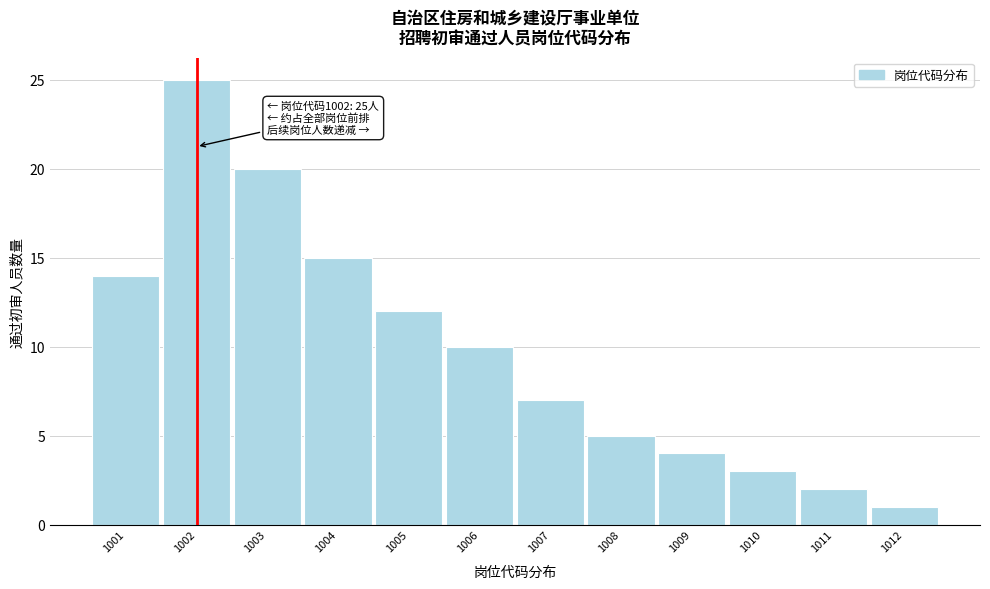

Reading left to right, transcribe all the data shown in this chart.

1001=14	1002=25	1003=20	1004=15	1005=12	1006=10	1007=7	1008=5	1009=4	1010=3	1011=2	1012=1